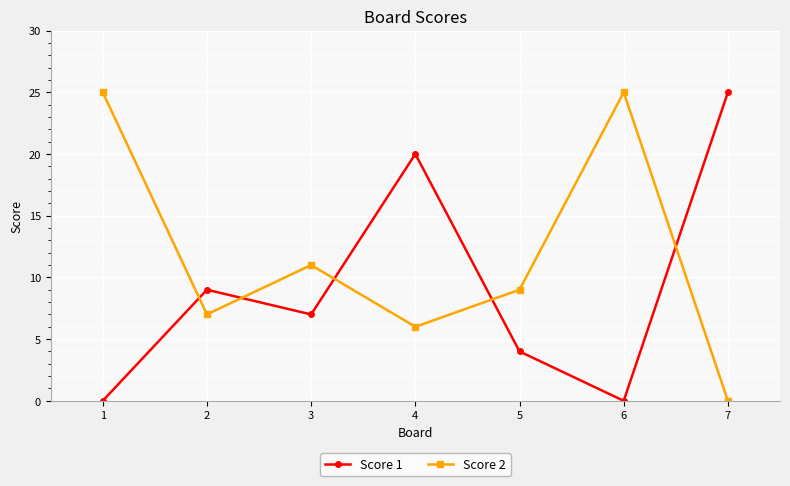

At which category does Score 2 reach its first local valley?

2